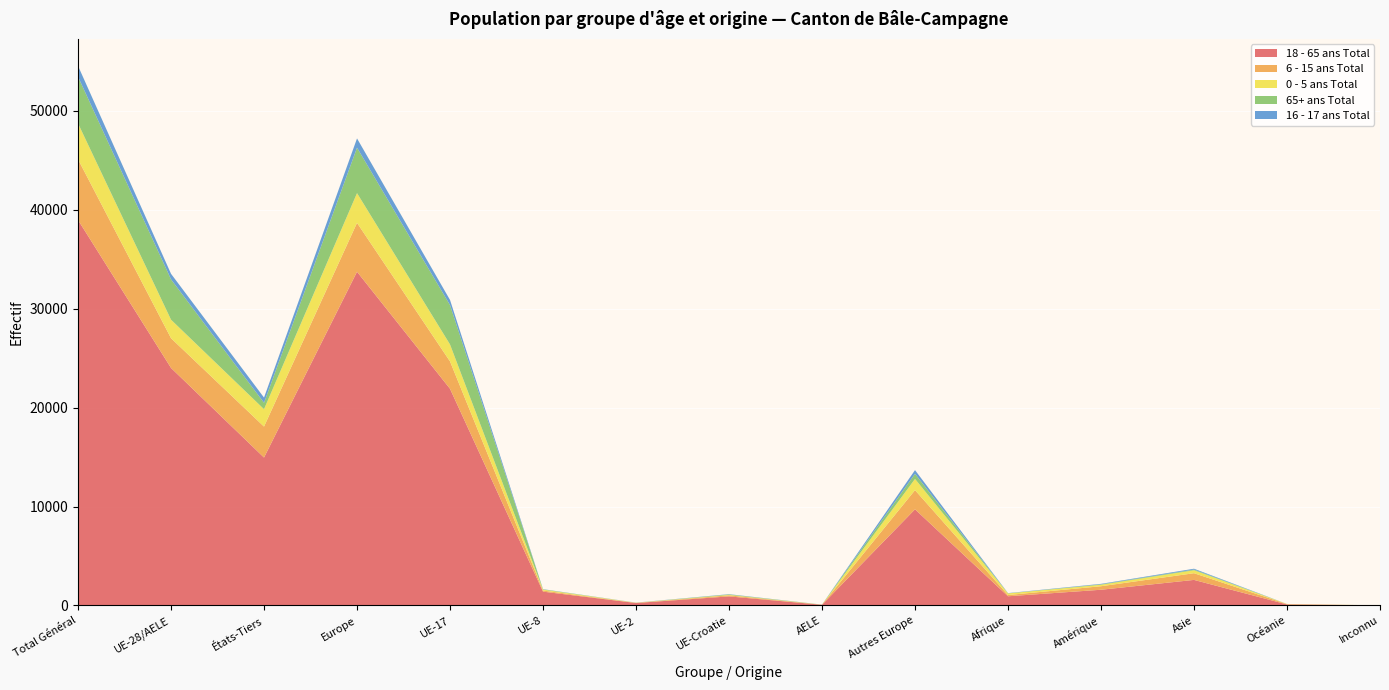

Reading right to left, extract all data points from this chart.

18 - 65 ans Total: 11	108	2587	1592	933	9722	72	920	252	1400	21903	33730	14953	24008	38961
6 - 15 ans Total: 3	33	676	355	125	1937	7	108	13	110	2765	4940	3129	3003	6132
0 - 5 ans Total: 3	13	296	149	162	1133	3	46	18	92	1714	3006	1756	1873	3629
65+ ans Total: 0	1	72	46	11	517	11	47	1	36	3980	4592	647	4075	4722
16 - 17 ans Total: 0	1	86	46	22	373	0	24	9	14	516	936	528	563	1091